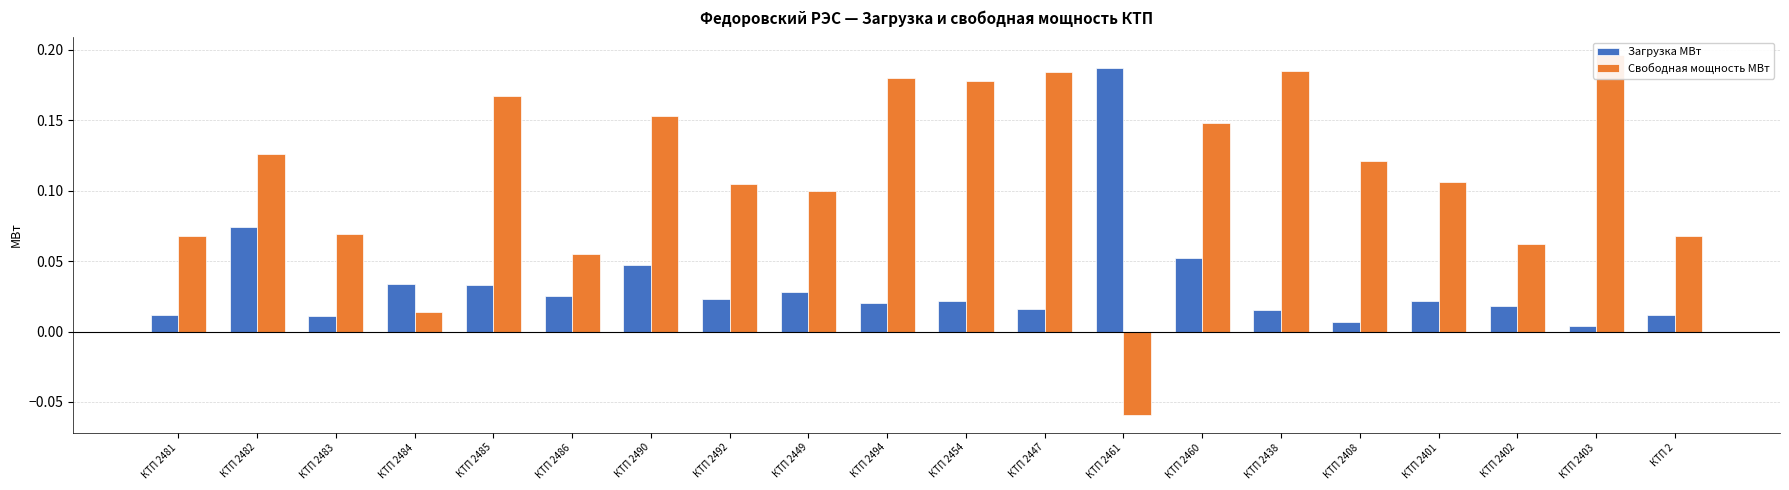

What is the total value across all series at КТП 2494?

0.2